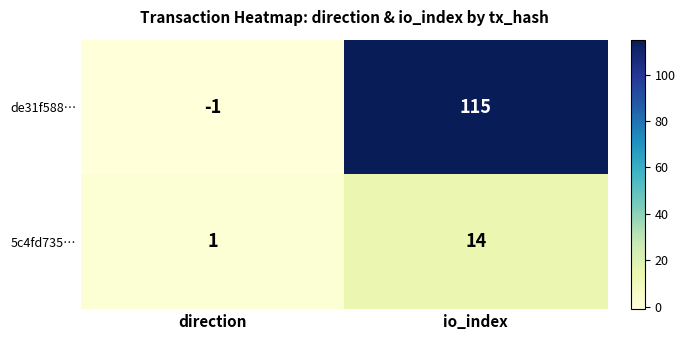

Reading right to left, extract all data points from this chart.

de31f588…: io_index=115	direction=-1
5c4fd735…: io_index=14	direction=1